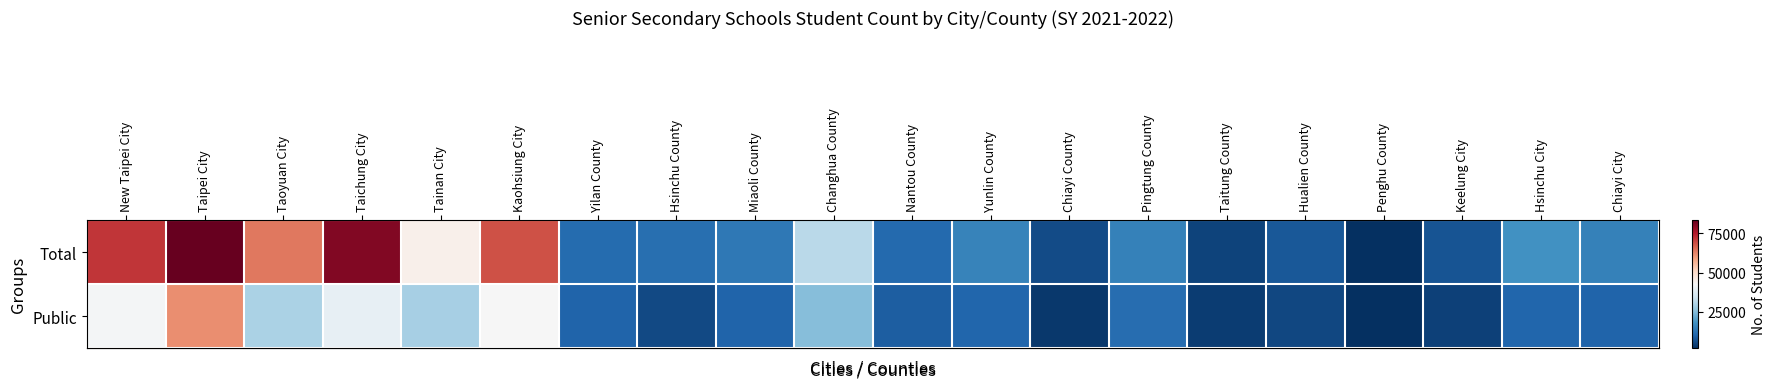

What is the spread (max minus min) of values at Hsinchu County?

6197